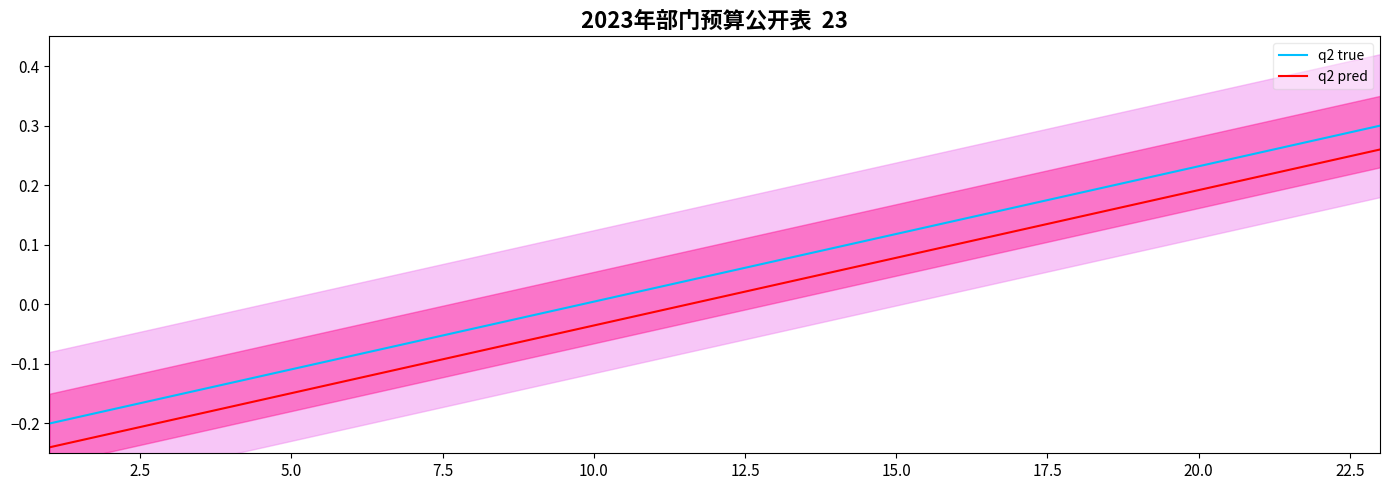

How many values in q2 true are below zero?

9